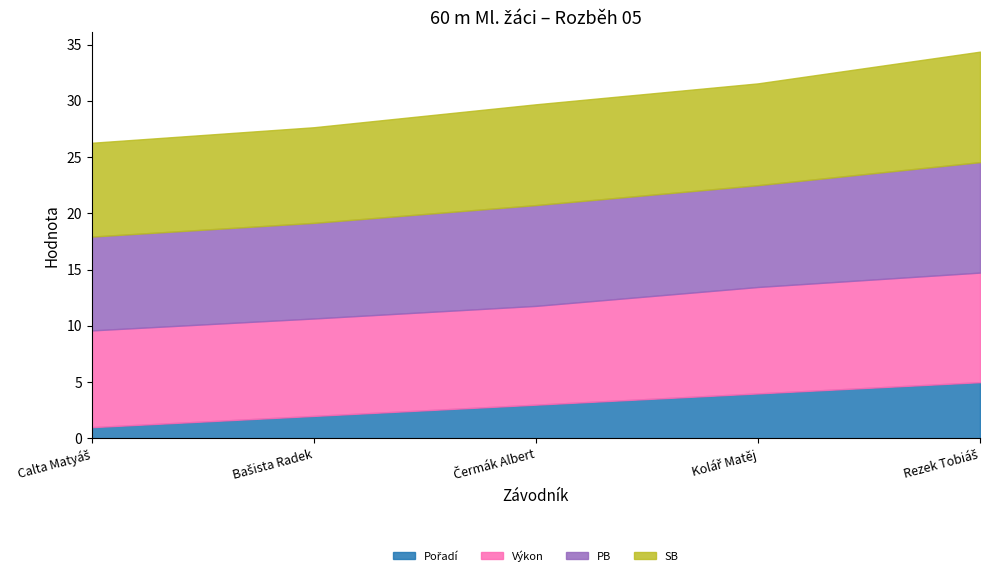

True or false: PB has a value of 9.0 at Čermák Albert.

True